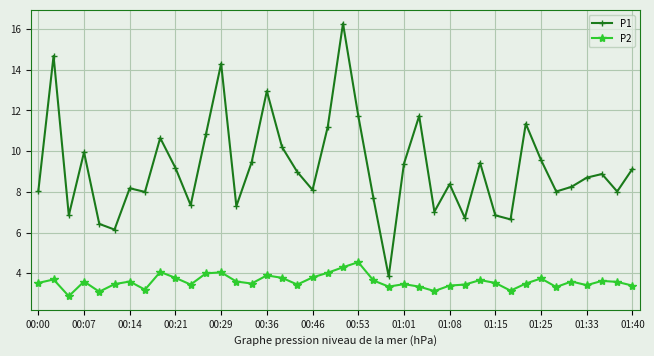

What is the maximum value for P1?

16.3